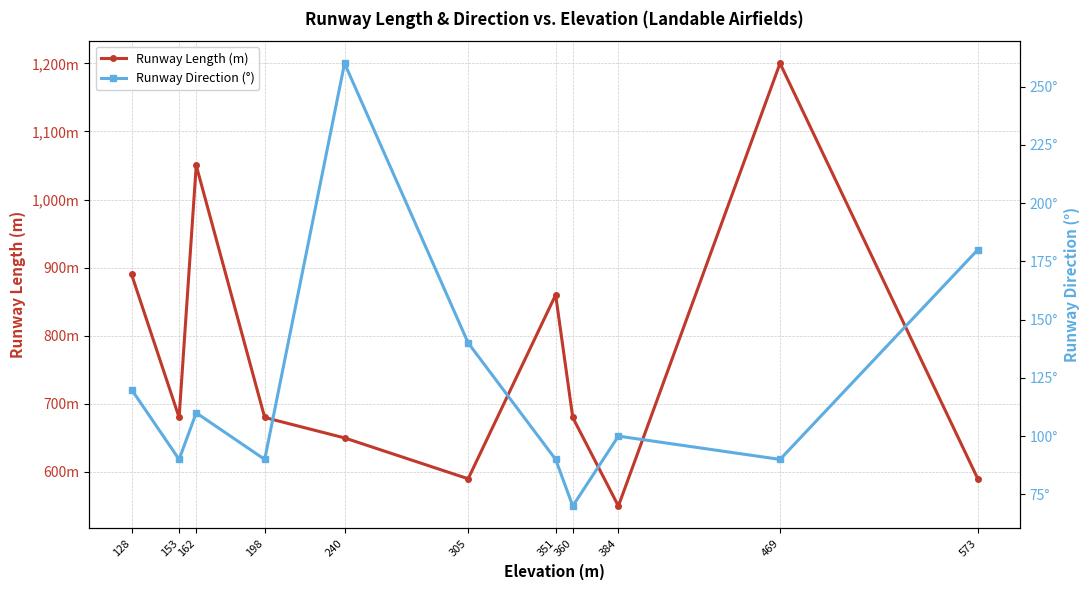

Rank the series at 198 from highest to lowest value.

Runway Length (m), Runway Direction (°)